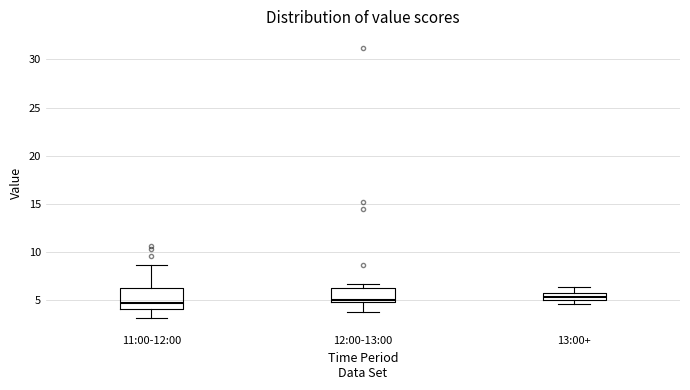

Where does the lower whisker of the box for 12:00-13:00 end on the y-axis? The values are not printed on the chart, so give them approximately, as read against the axis.

4.0